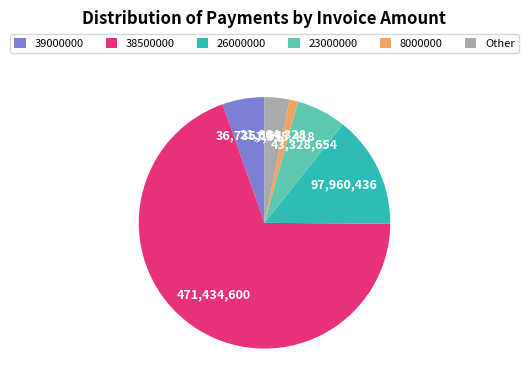

The 23000000 slice represents 1% of the pie. True or false?

False